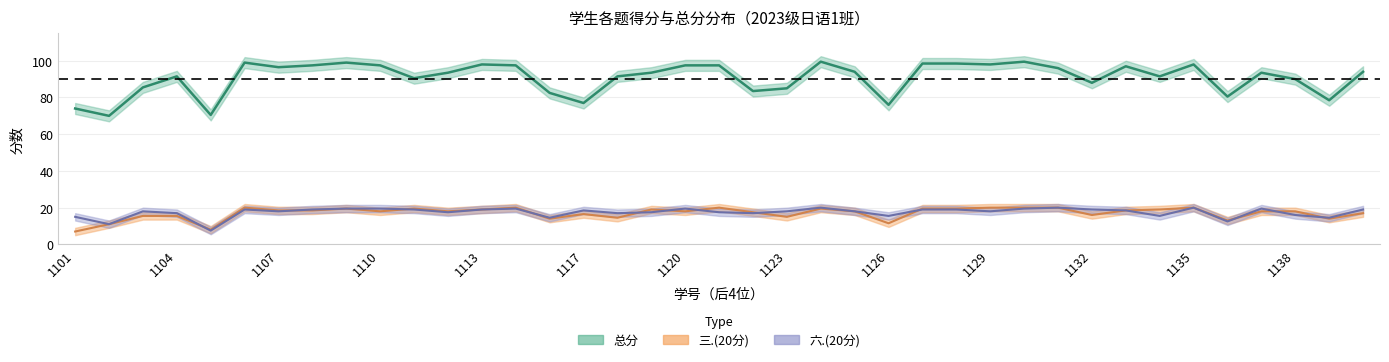

The value of 六.(20分) at 1107 is 25.1. True or false?

False